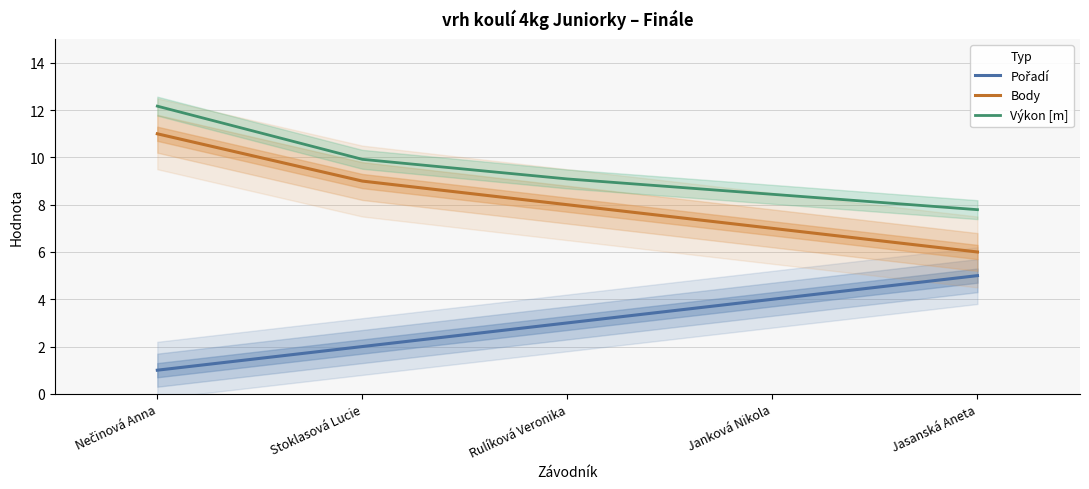

What is the label of the 4th point from the left?

Janková Nikola